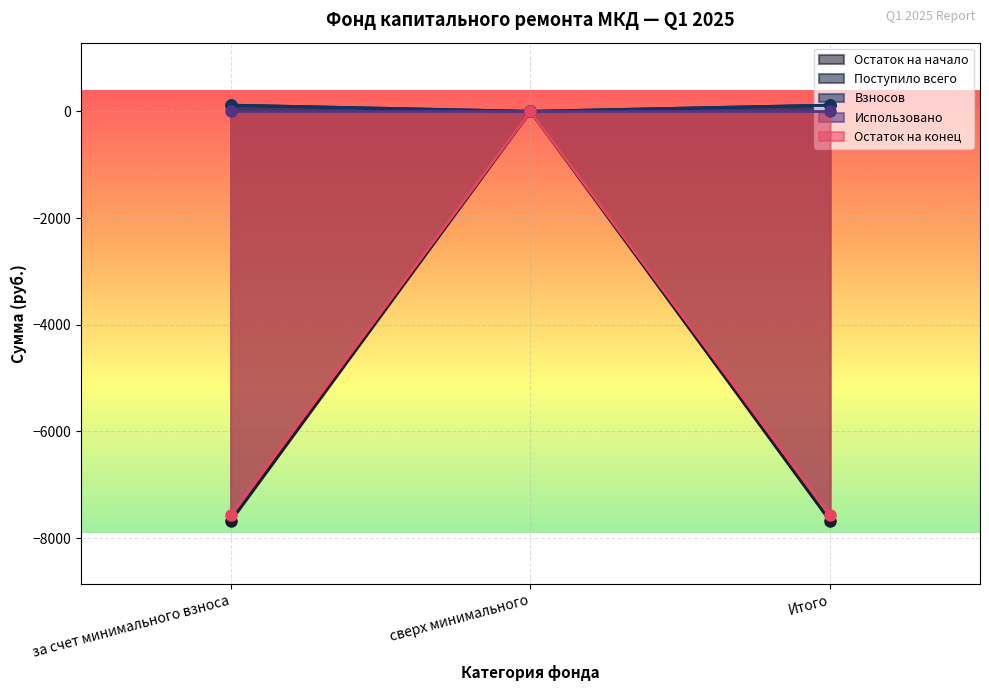

What is the value of the Остаток на начало point at the 3rd from the left?

-7684.1